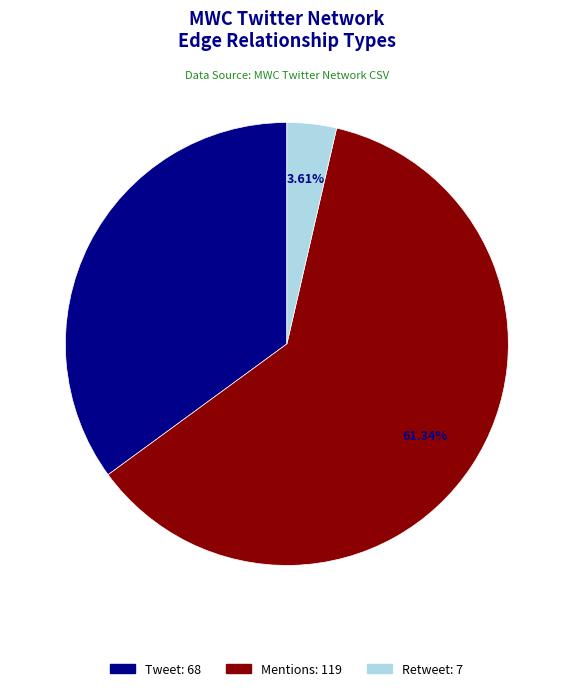

Does Mentions account for over 50% of the chart?

Yes